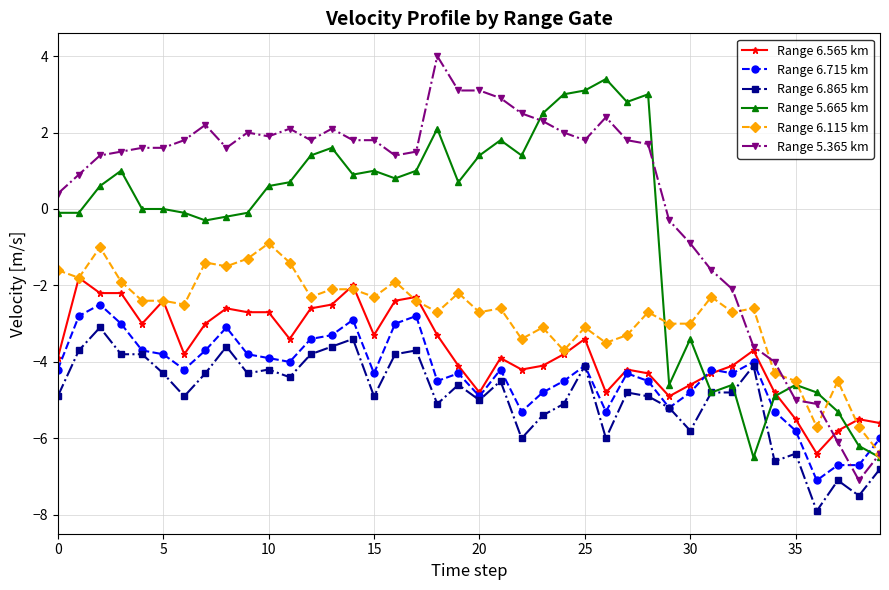

True or false: Range 5.365 km and Range 6.565 km intersect in this chart.

True